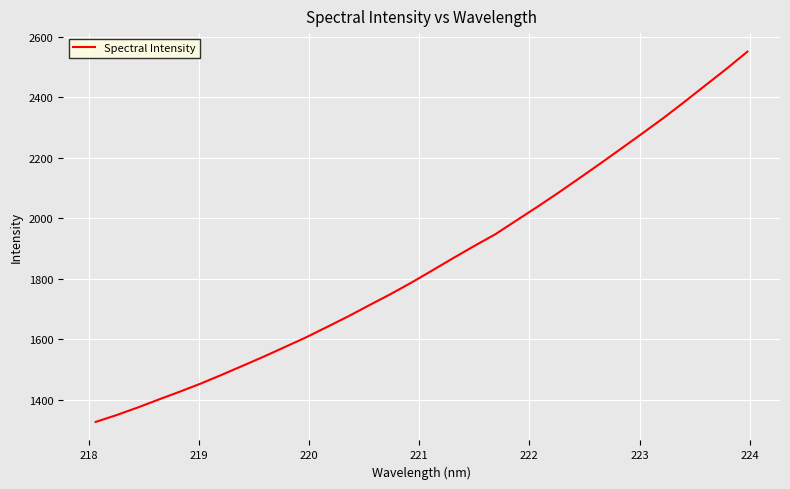

What is the minimum value shown in the chart?

1326.0